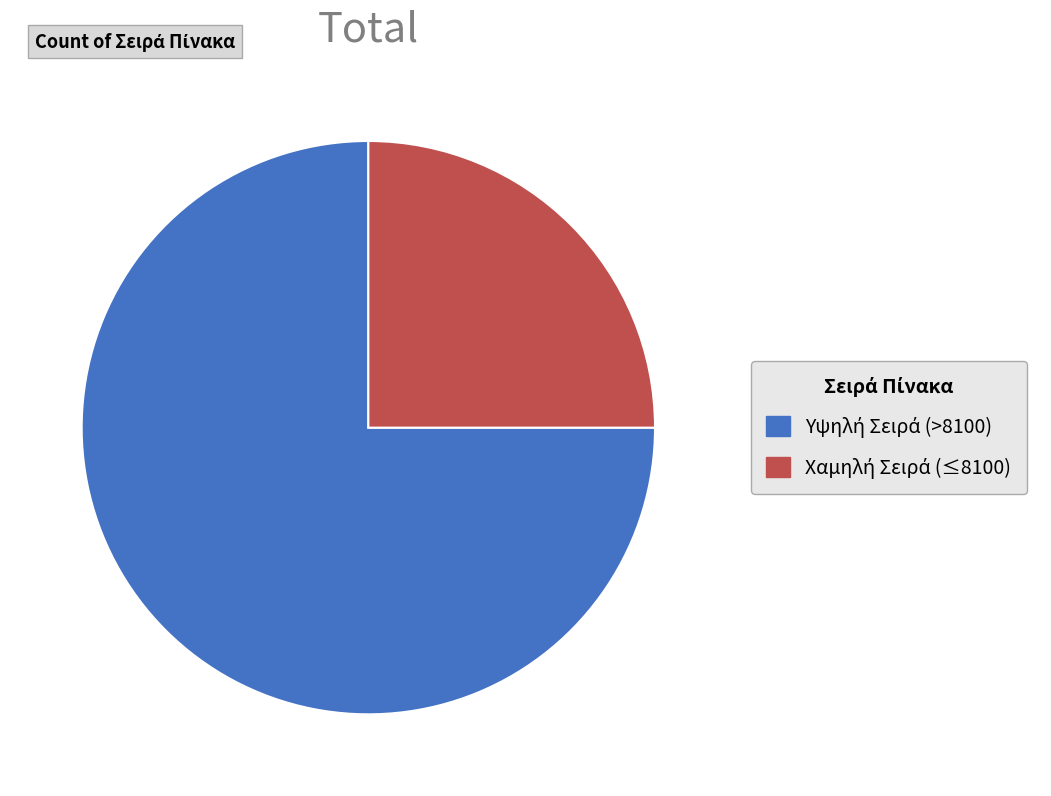

Is there a majority slice in this chart?

Yes